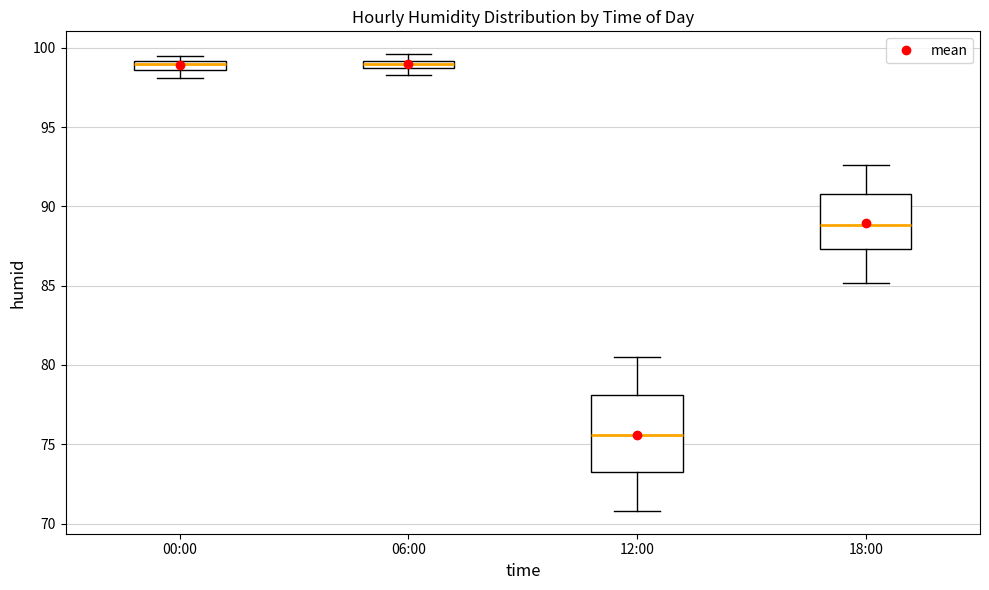

Comparing the boxes themselves (not the whiskers), which one is the tallest?

12:00